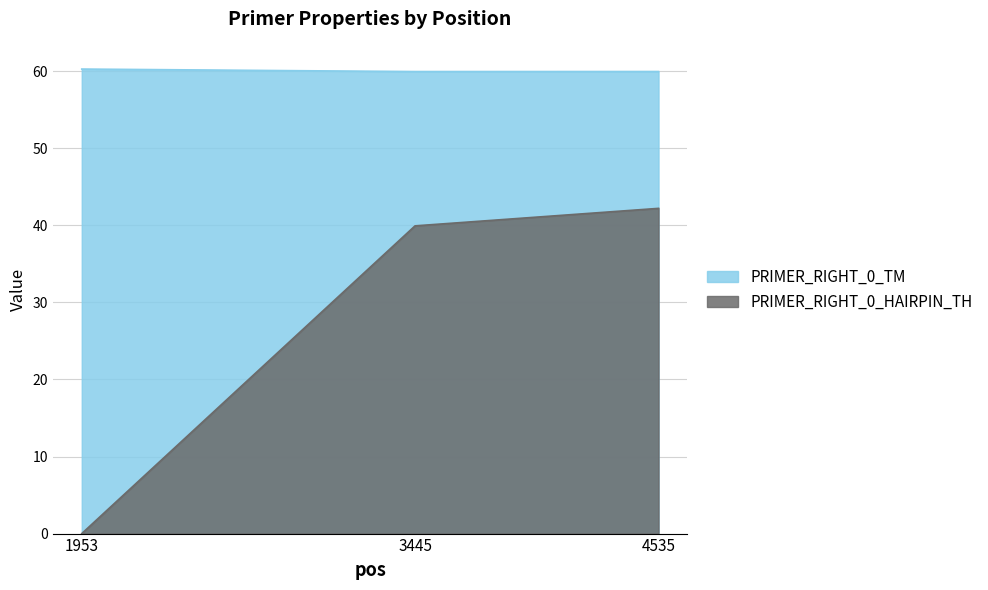

Reading right to left, list all the values displayed in this chart.

PRIMER_RIGHT_0_TM: 60.0	60.0	60.3
PRIMER_RIGHT_0_HAIRPIN_TH: 42.2	39.9	0.0